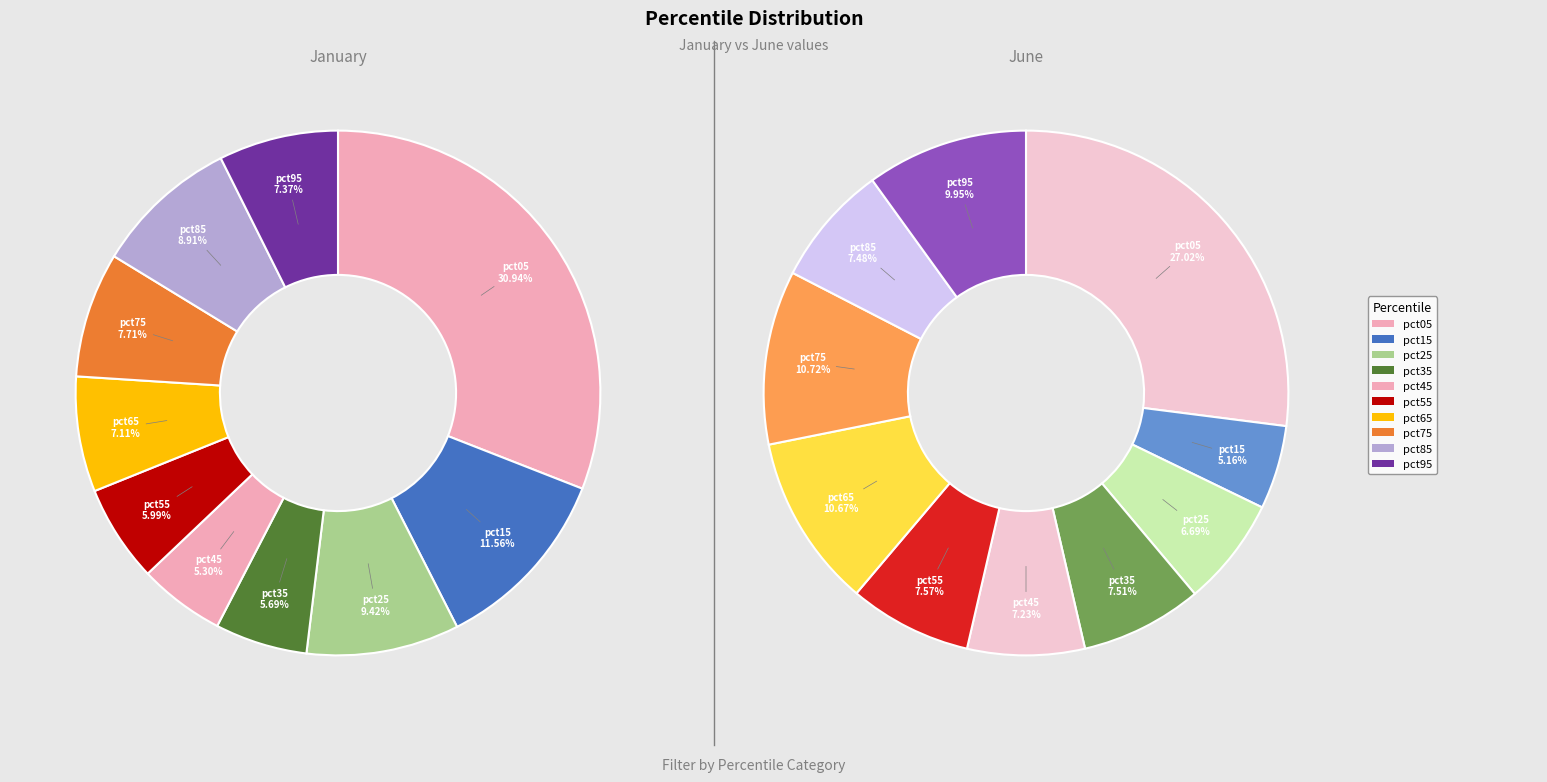

Does any single category account for the majority?

No